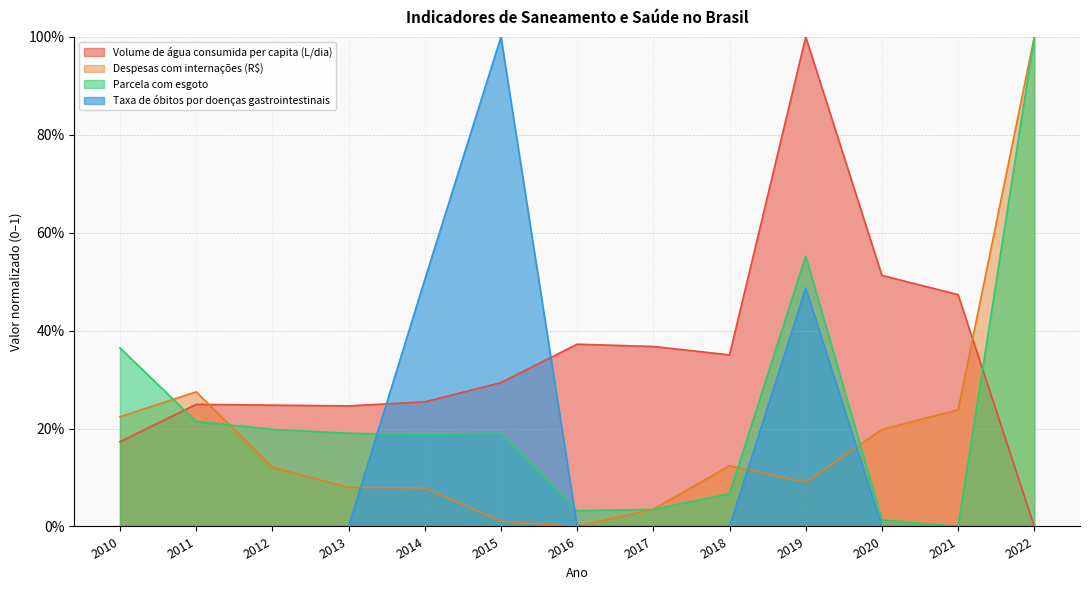

Is it true that Parcela com esgoto equals 0.0 at 2020?

False